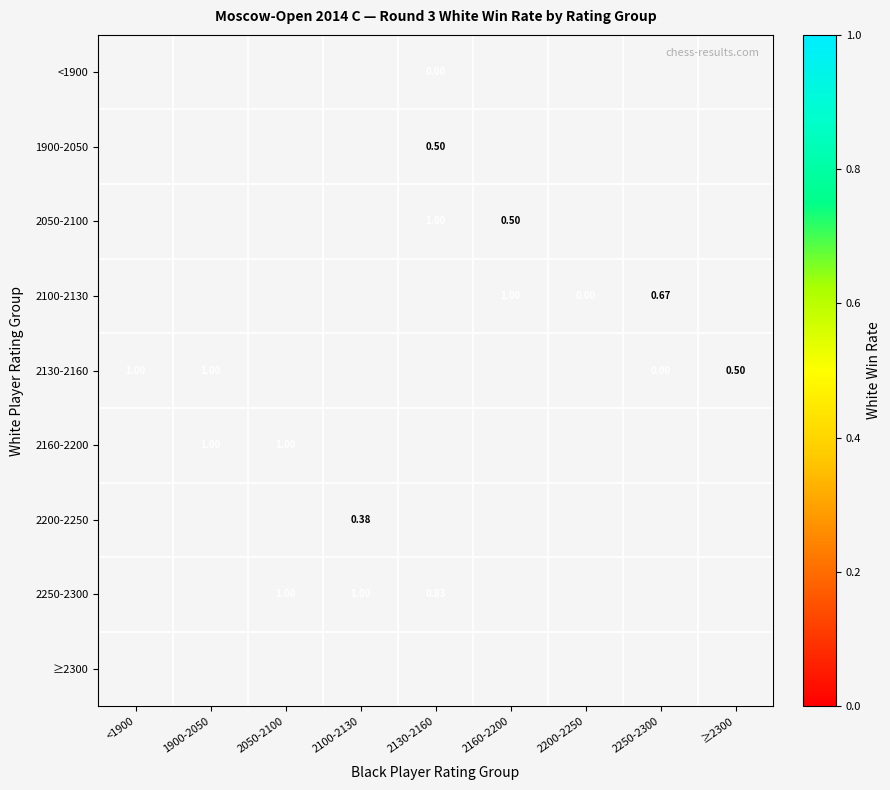

At which label does 2130-2160 reach its minimum?

2250-2300